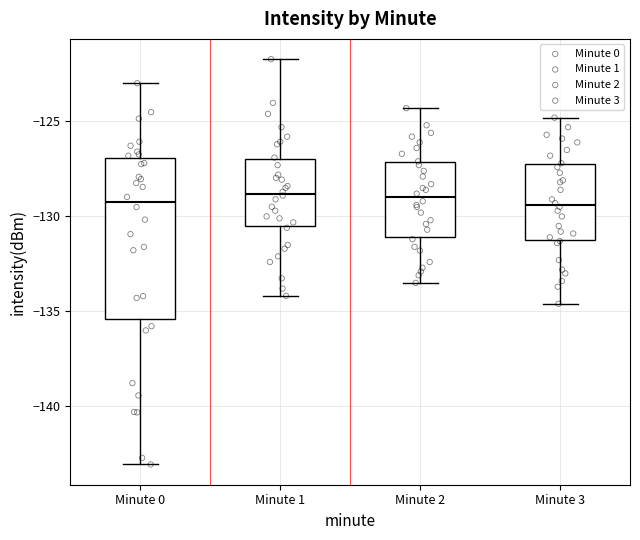

Reading left to right, transcribe this box plot: for each box, give where its median line is, the range the box spans, and where its two whiskers end, as read against the y-axis. The values are not printed on the chart, so give them approximately, as read against the axis.

Minute 0: median -129.0, box -135.5 to -127.0, whiskers -143.0 to -123.0
Minute 1: median -129.0, box -130.5 to -127.0, whiskers -134.0 to -121.5
Minute 2: median -129.0, box -131.0 to -127.0, whiskers -133.5 to -124.5
Minute 3: median -129.5, box -131.0 to -127.0, whiskers -134.5 to -125.0